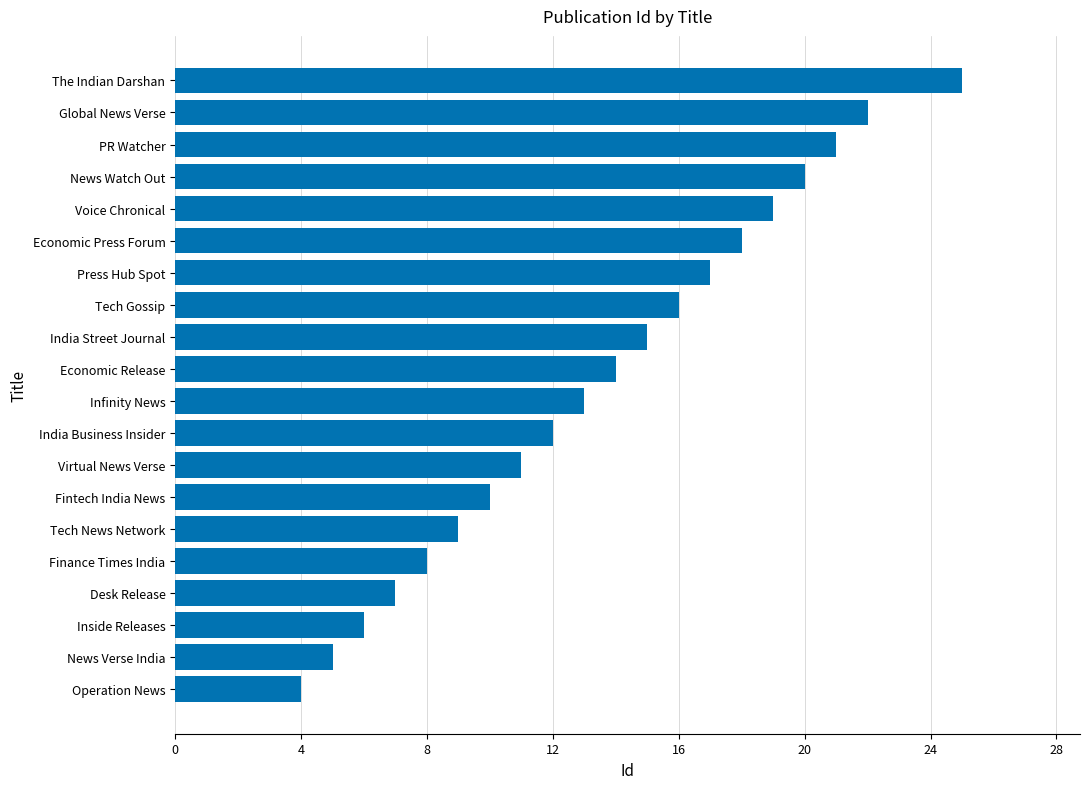

What is the maximum value shown in the chart?

25